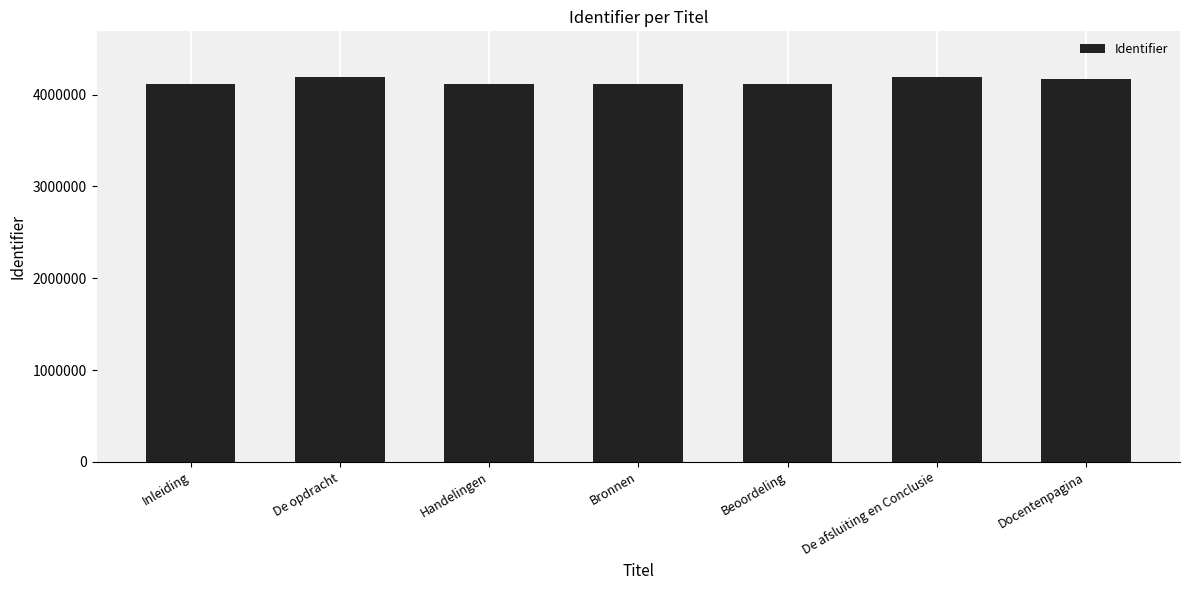

The chart shows a value of 6863826 at Inleiding. True or false?

False